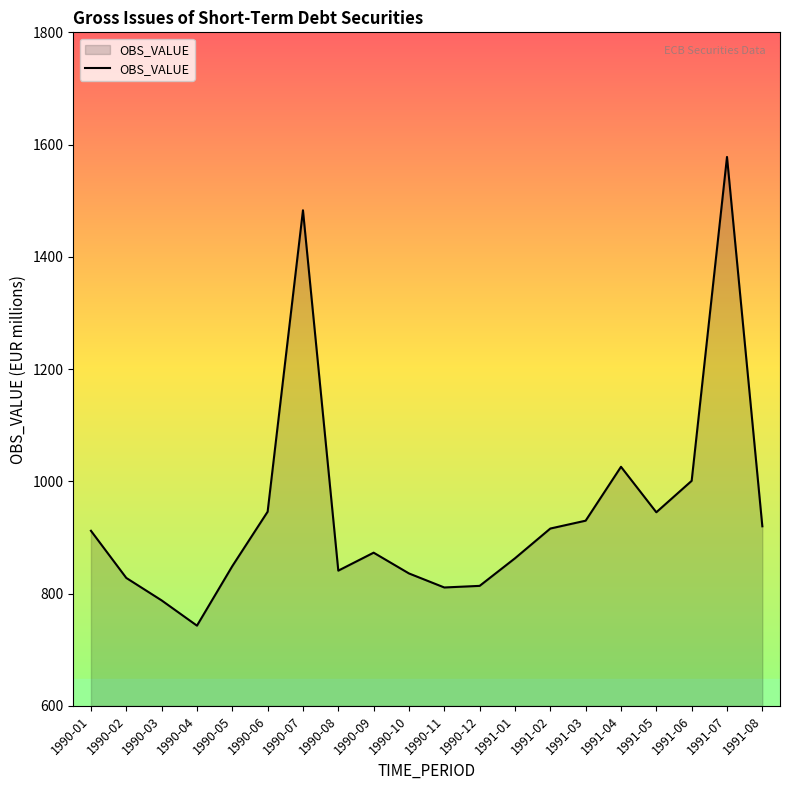

What is the ratio of the value at 1990-03 to the value at 1991-08?

0.9